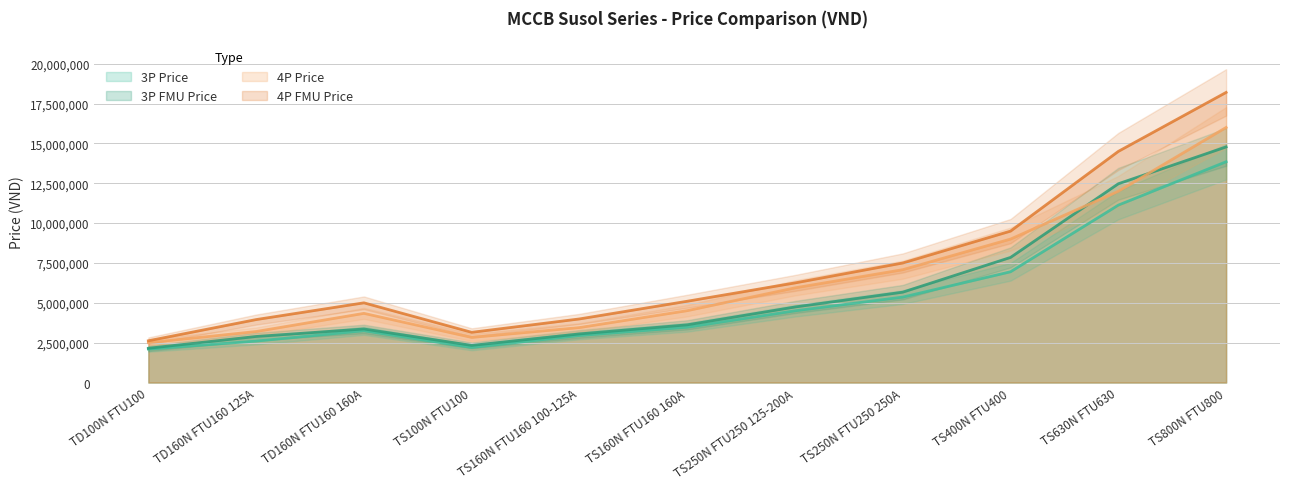

The 3P Price series shows 2100000 at TD100N FTU100. True or false?

True